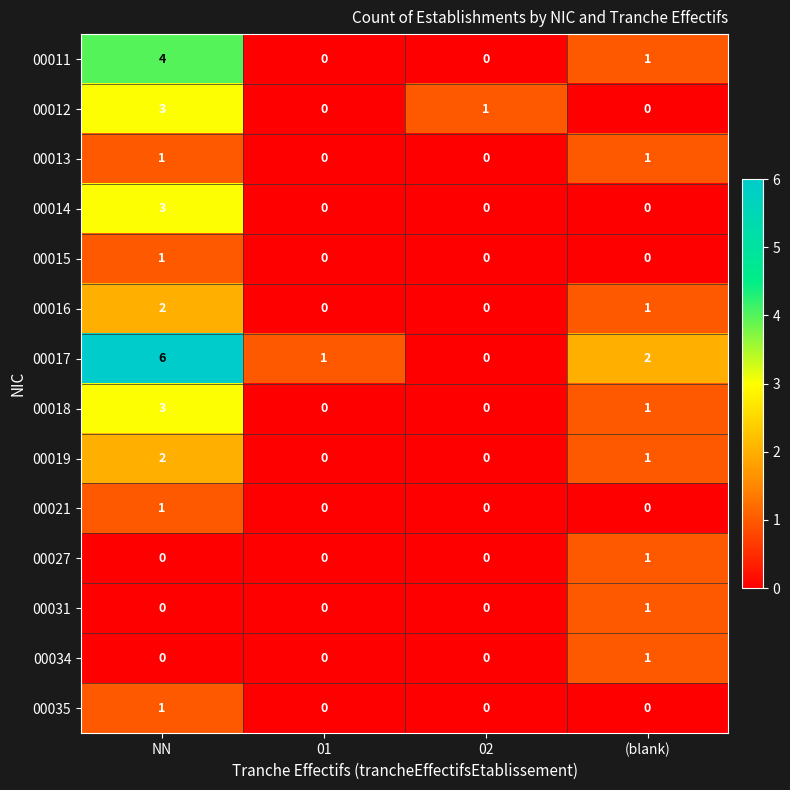

At how many categories does at least one series exceed 0?

4